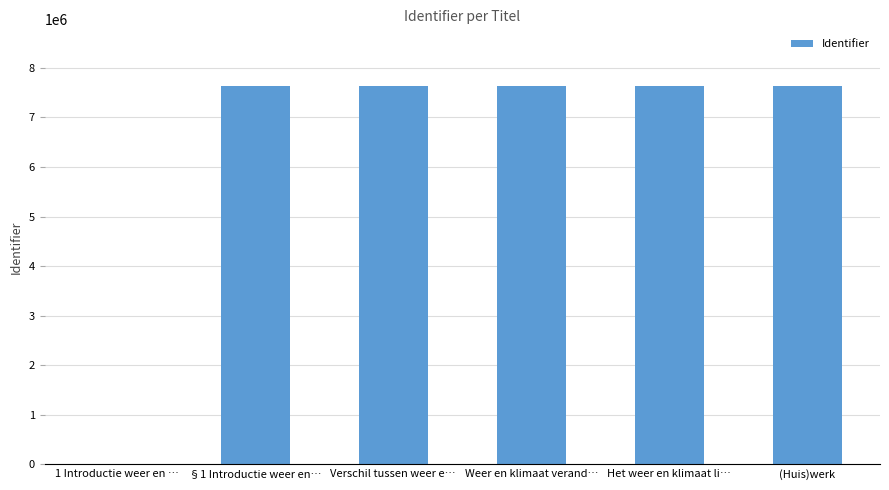

True or false: the data shows 4626552 at §1 Introductie weer en….

False